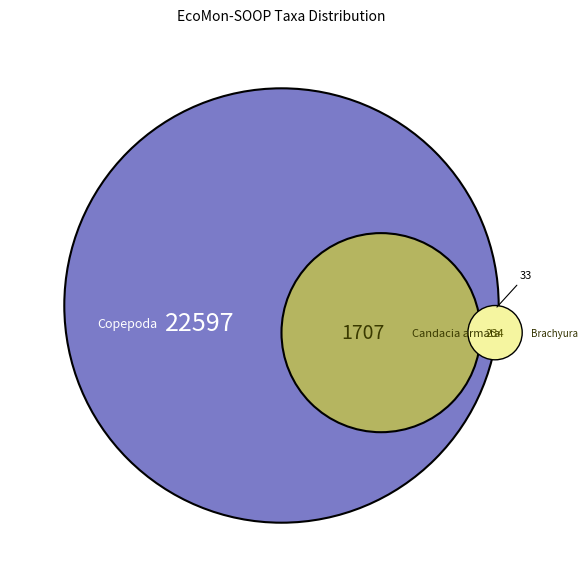

Is it true that Brachyura (2) is 13% of the pie?

False